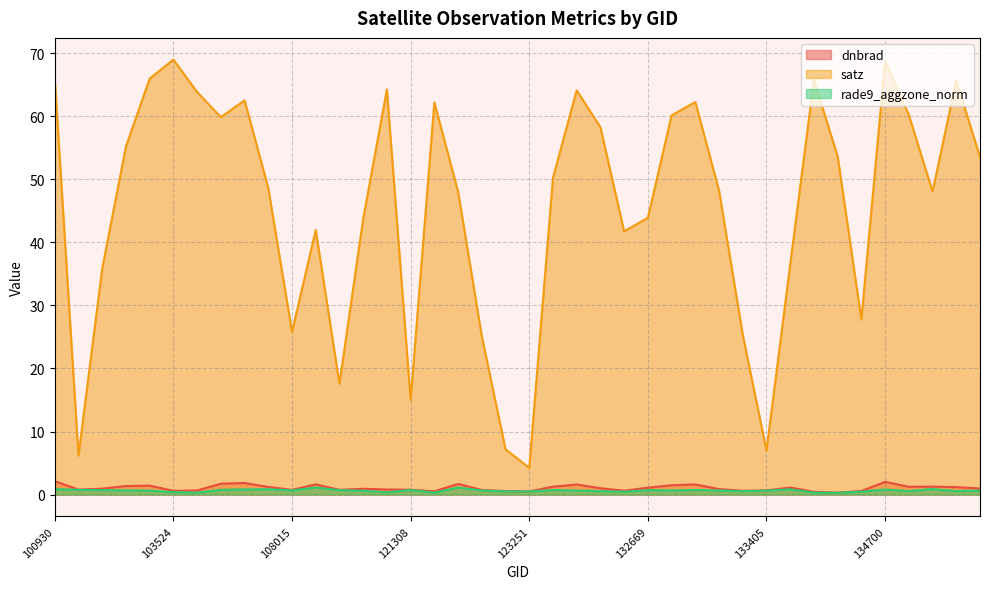

True or false: dnbrad and satz intersect in this chart.

False